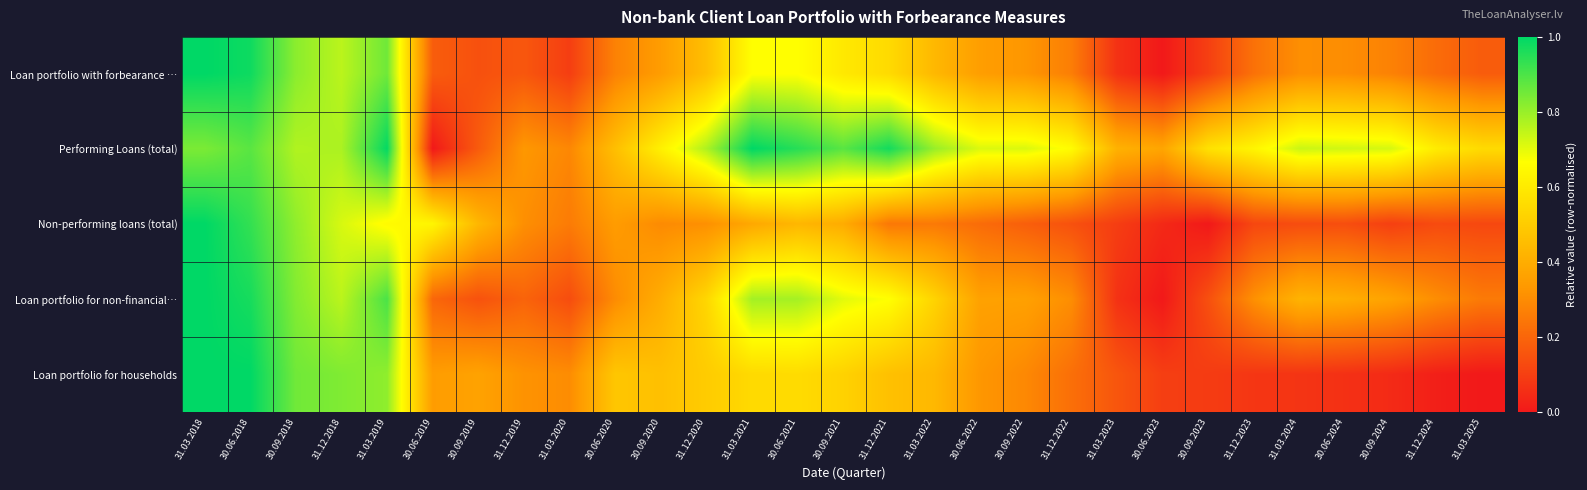

Between 30.09.2024 and 30.06.2024, which is larger?

30.06.2024